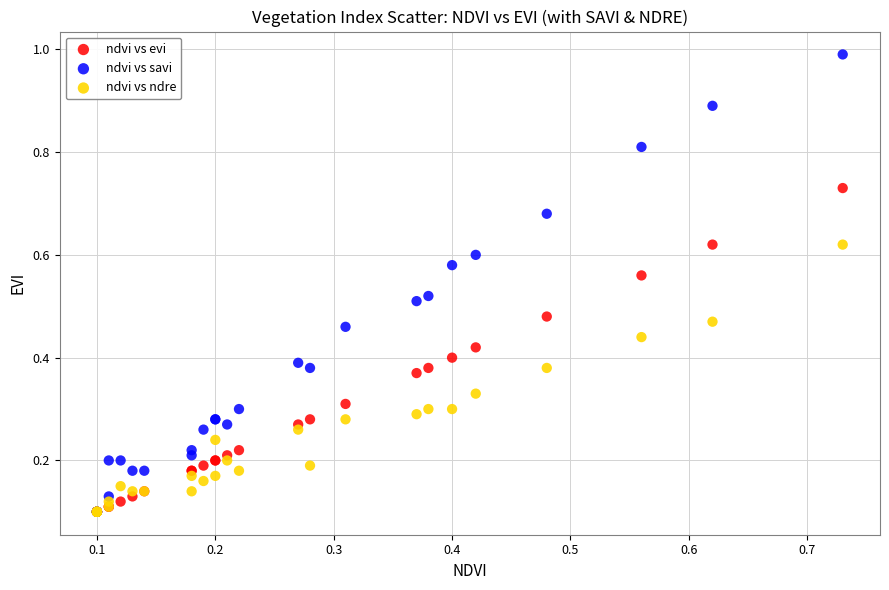

What are all the series names shown in the legend?

ndvi vs evi, ndvi vs savi, ndvi vs ndre